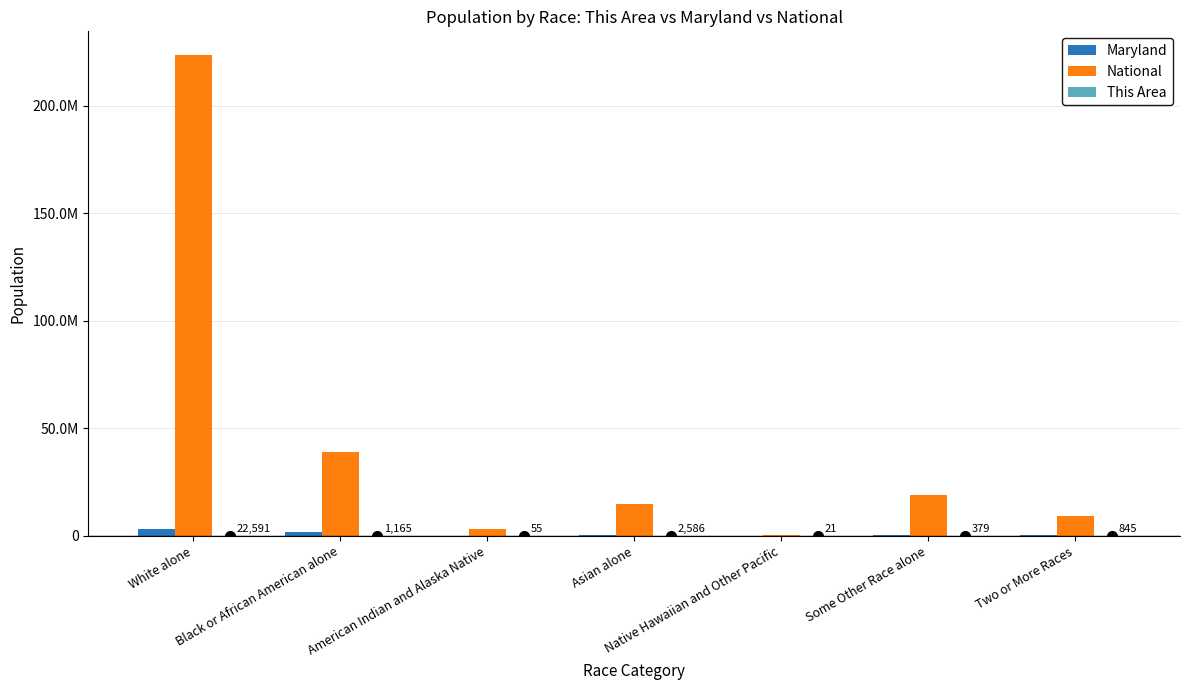

Between Native Hawaiian and Other Pacific and Some Other Race alone, which series saw the biggest shift?

National